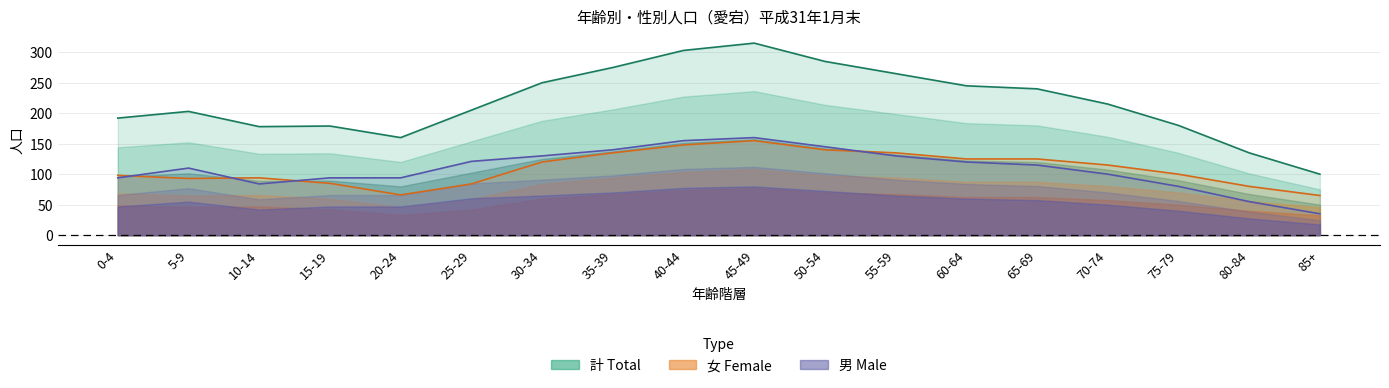

Rank the categories by 女 value from lowest to highest.

85+, 20-24, 80-84, 25-29, 15-19, 5-9, 10-14, 0-4, 75-79, 70-74, 30-34, 60-64, 65-69, 35-39, 55-59, 50-54, 40-44, 45-49